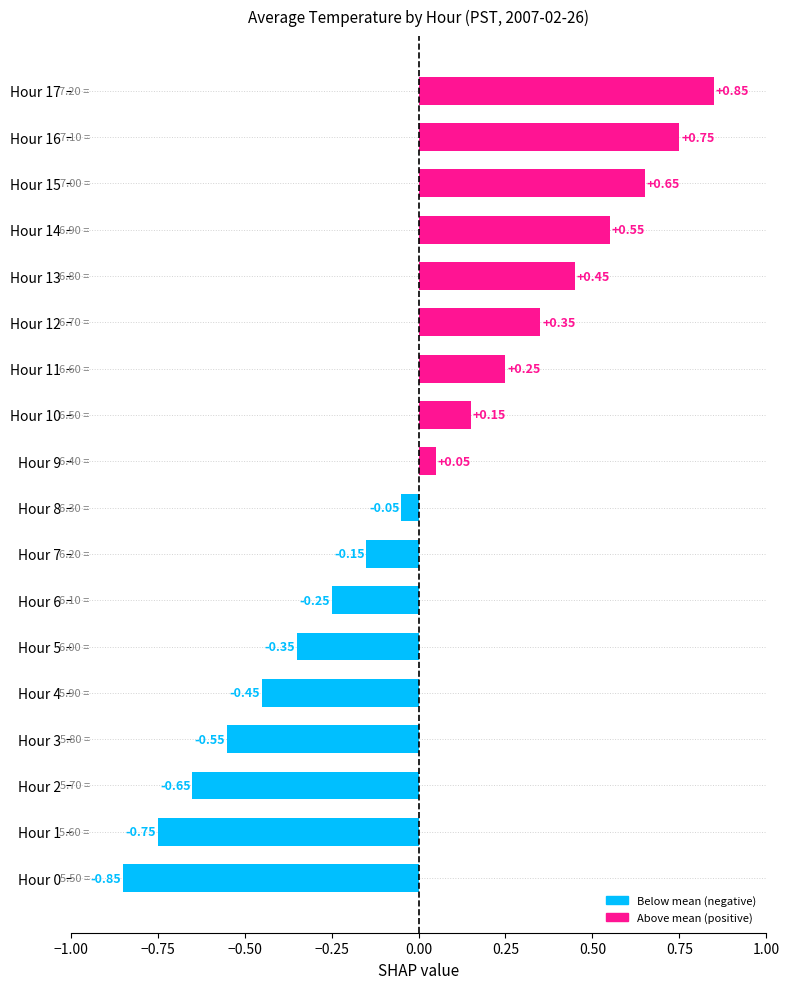

How many values are above zero?

9